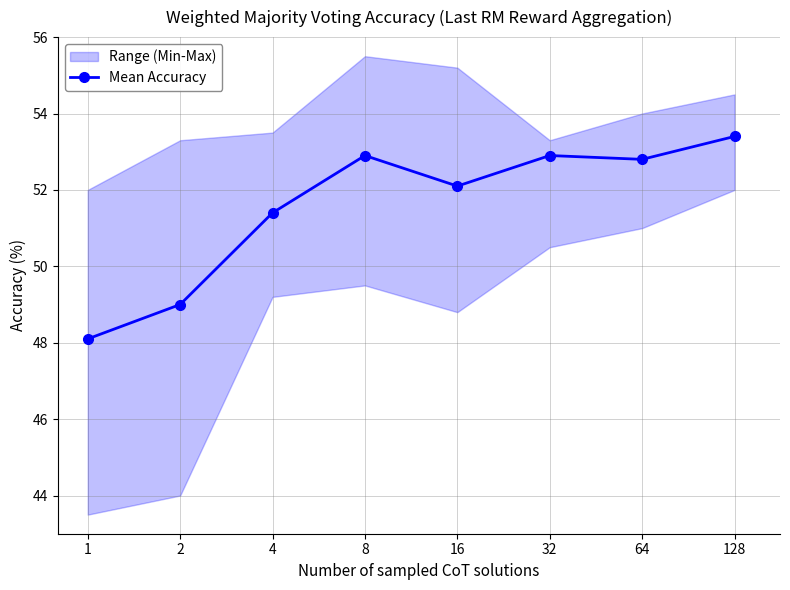

Is it true that the value at 32 is 92.5?

False